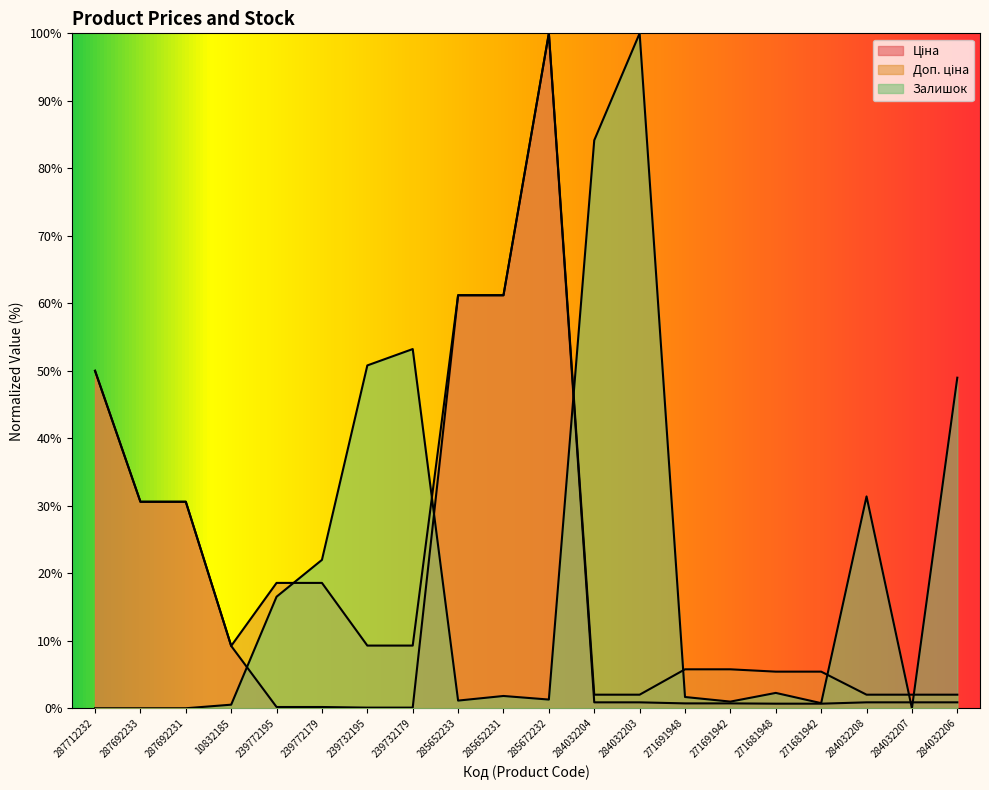

At which category does the chart reach its minimum across all series?

287712232